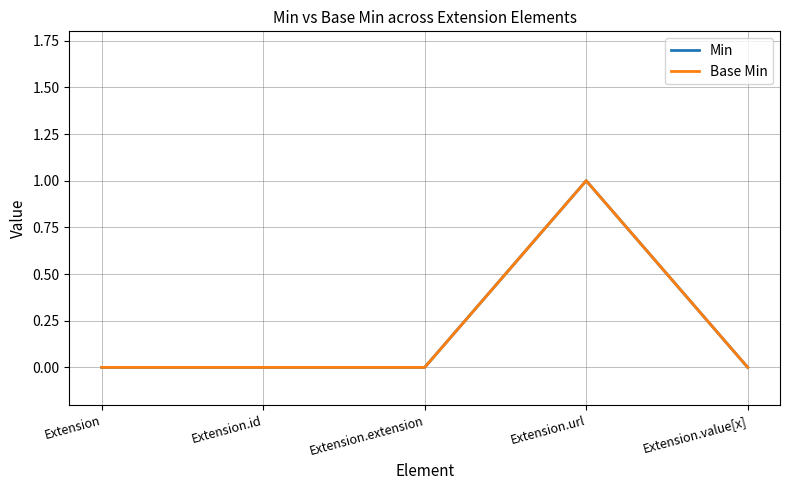

Which series has the largest total across all categories?

Min